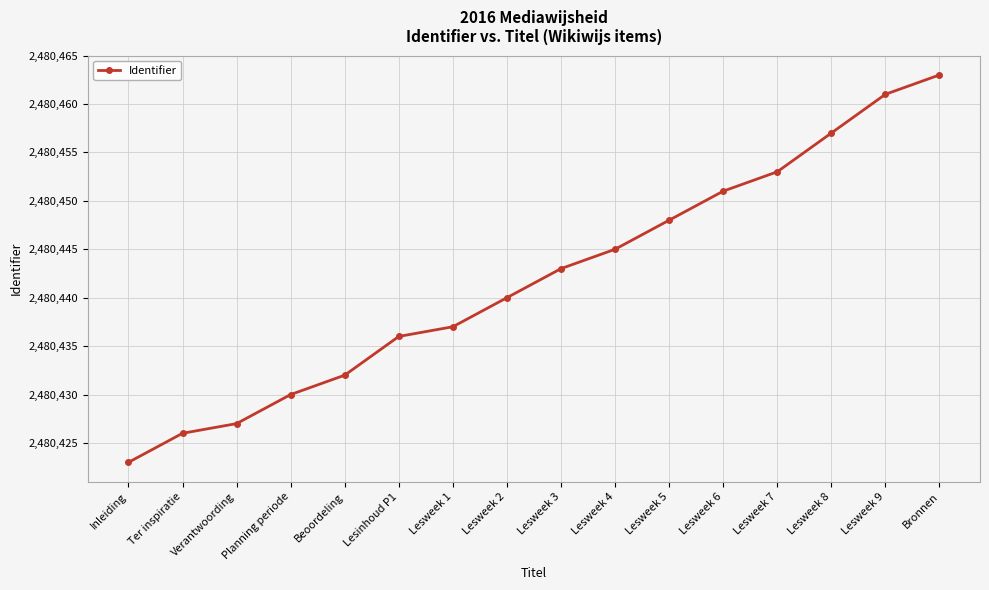

What is the sum of the values at Verantwoording and Lesweek 6?

4960878